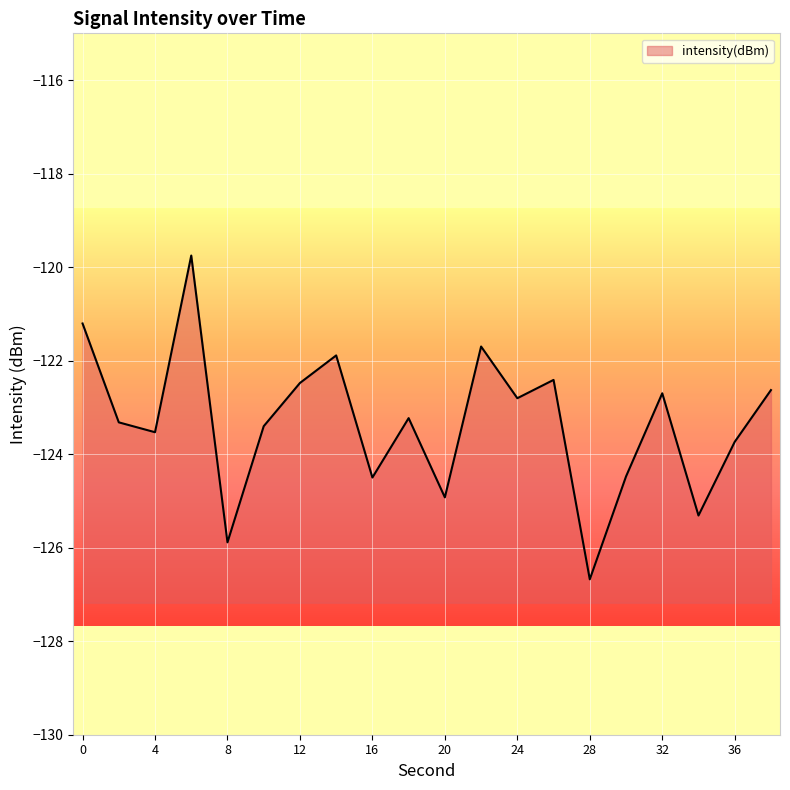

List the labels in order of value, largest first.

6, 0, 22, 14, 26, 12, 38, 32, 24, 18, 2, 10, 4, 36, 30, 16, 20, 34, 8, 28